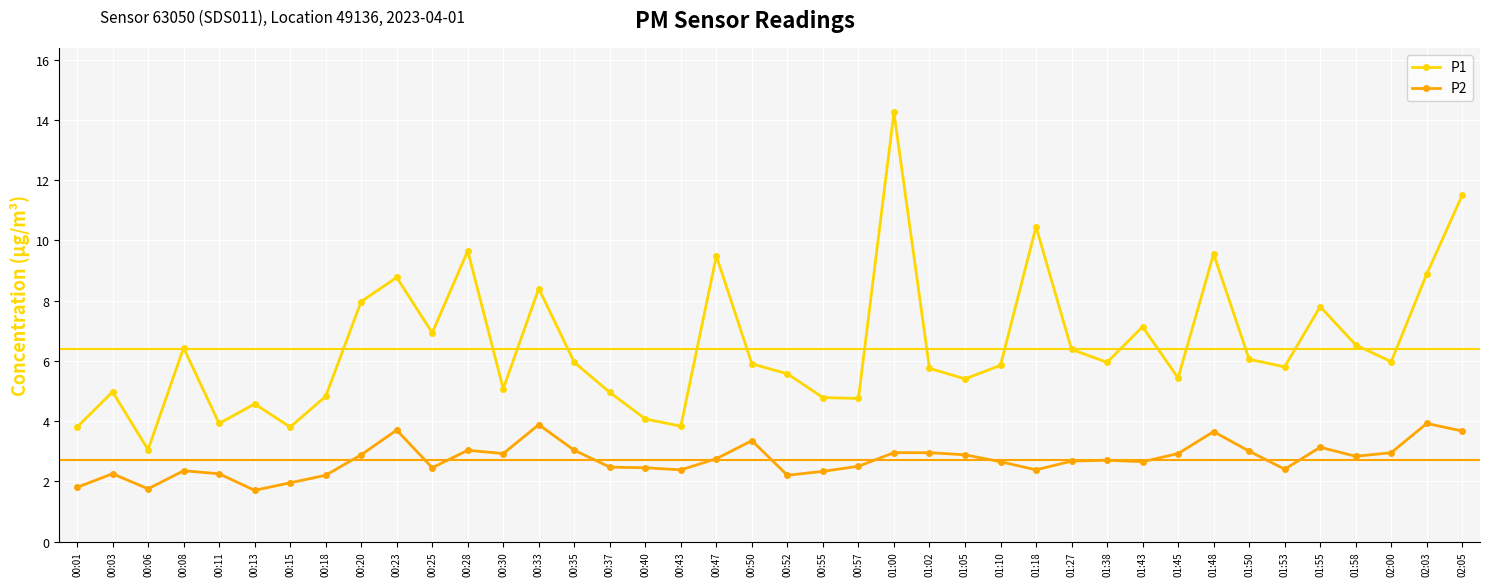

How many categories are shown in the chart?

40